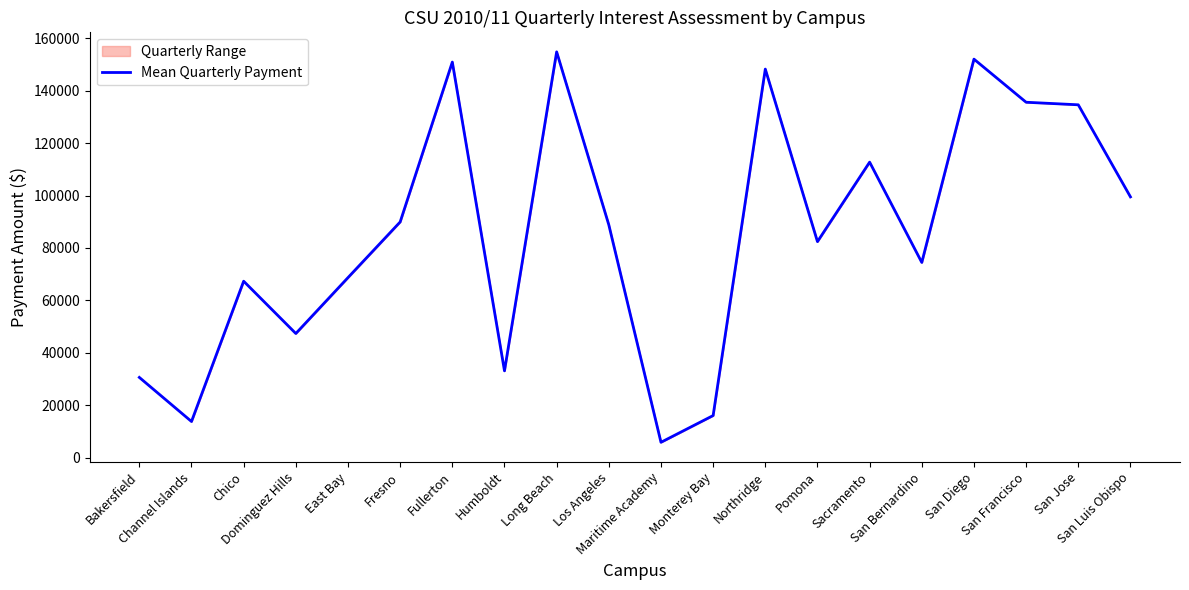

True or false: the data shows 37209 at Los Angeles.

False